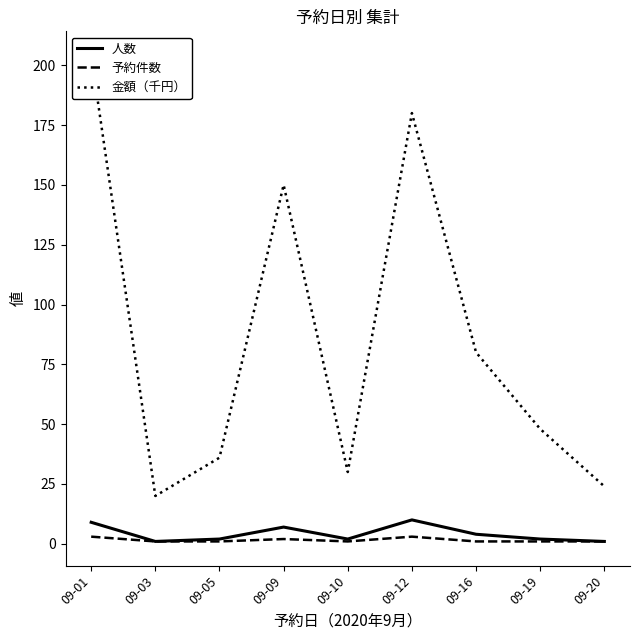

True or false: 金額（千円） and 人数 cross at least once.

False